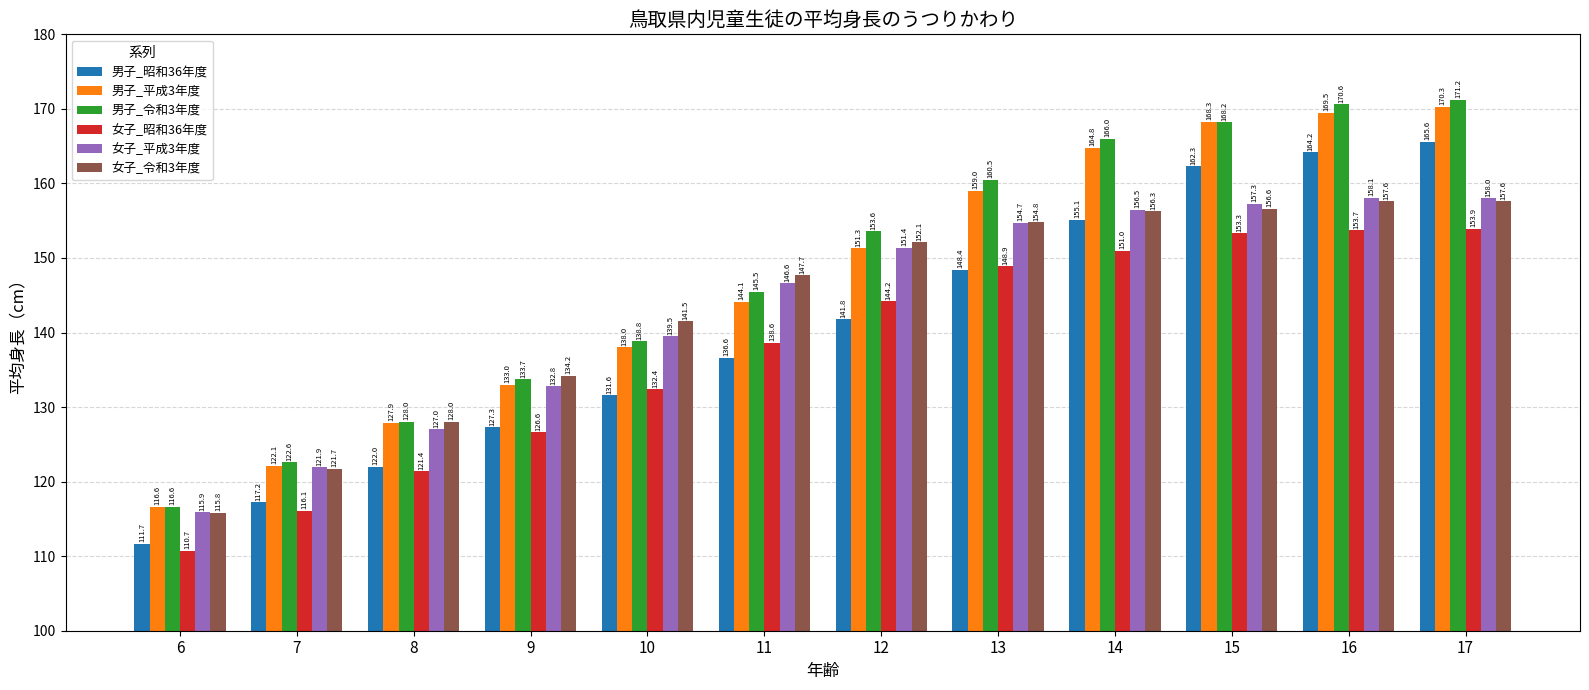

Rank the series by their maximum value, from highest to lowest.

男子_令和3年度, 男子_平成3年度, 男子_昭和36年度, 女子_平成3年度, 女子_令和3年度, 女子_昭和36年度